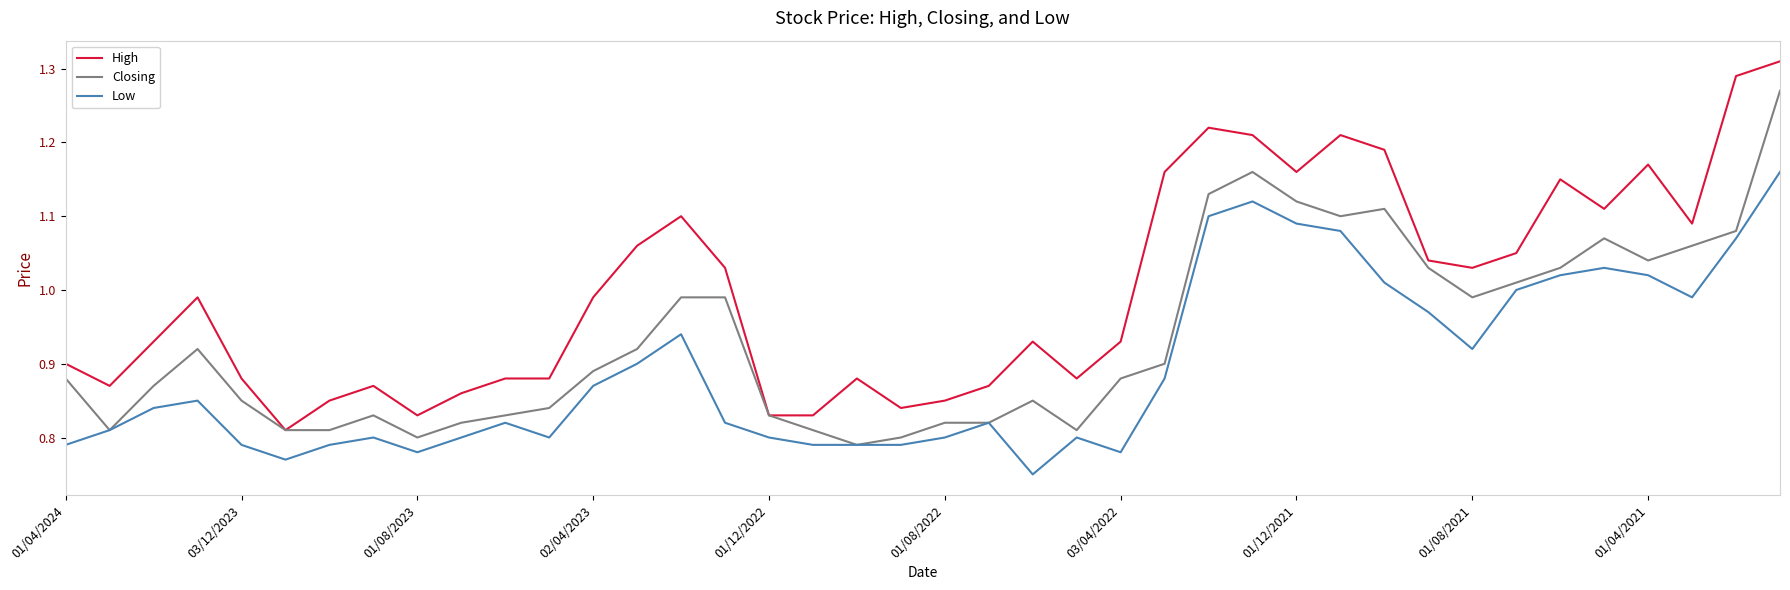

True or false: High and Low intersect in this chart.

False